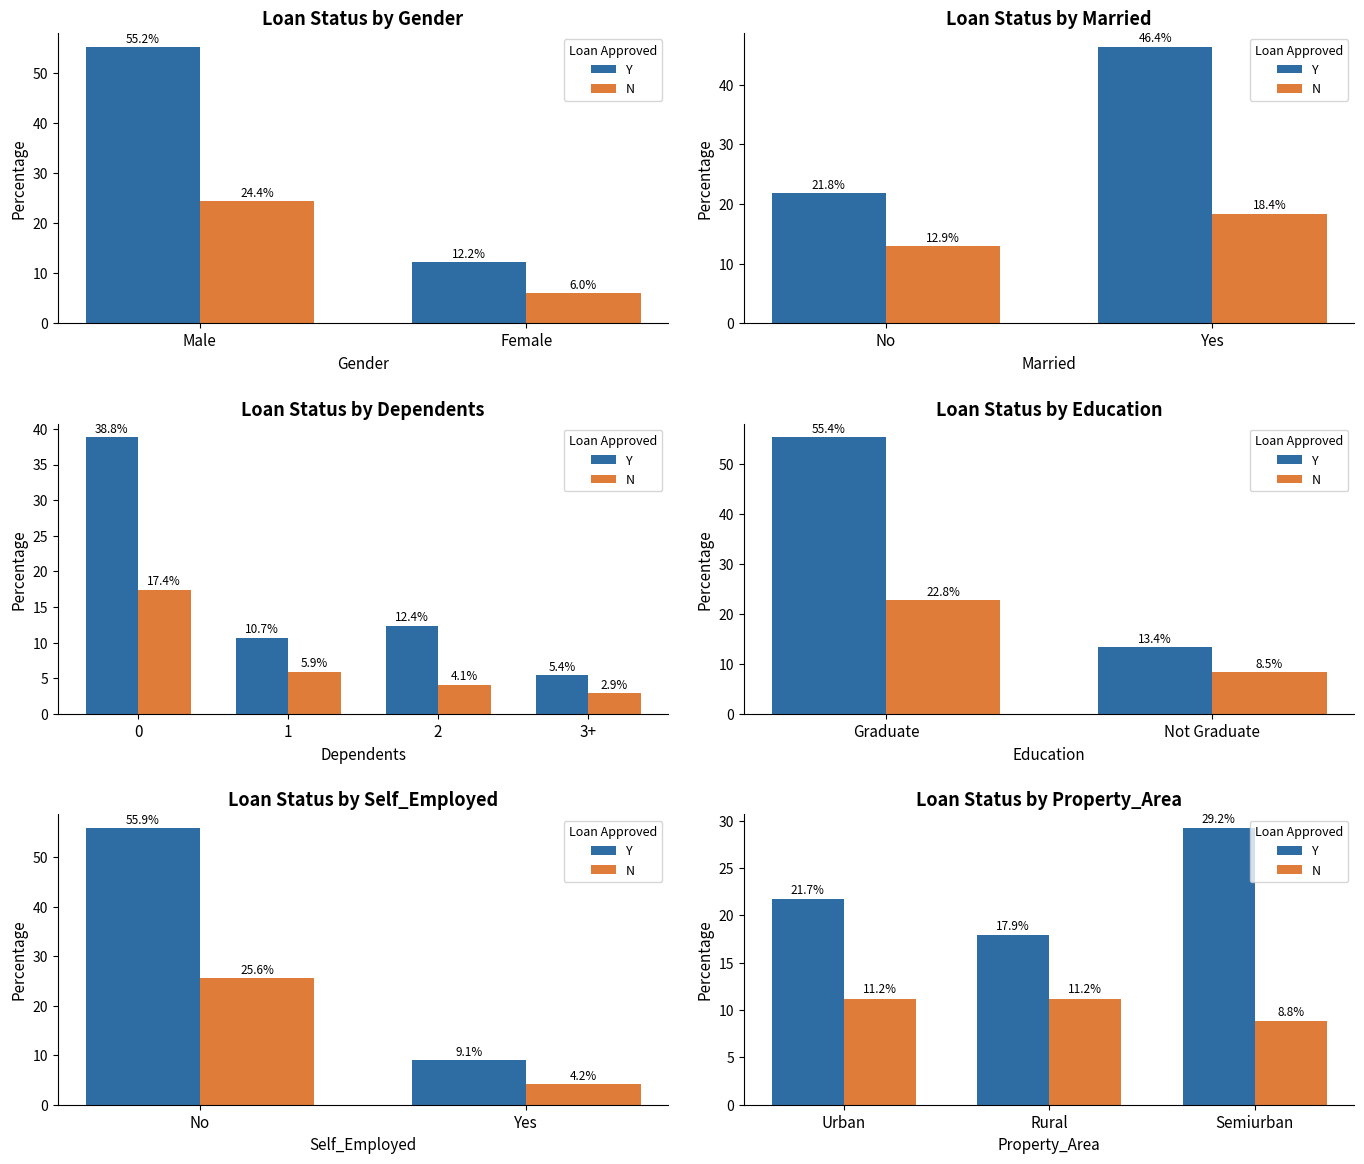

Does the chart contain any negative values?

No